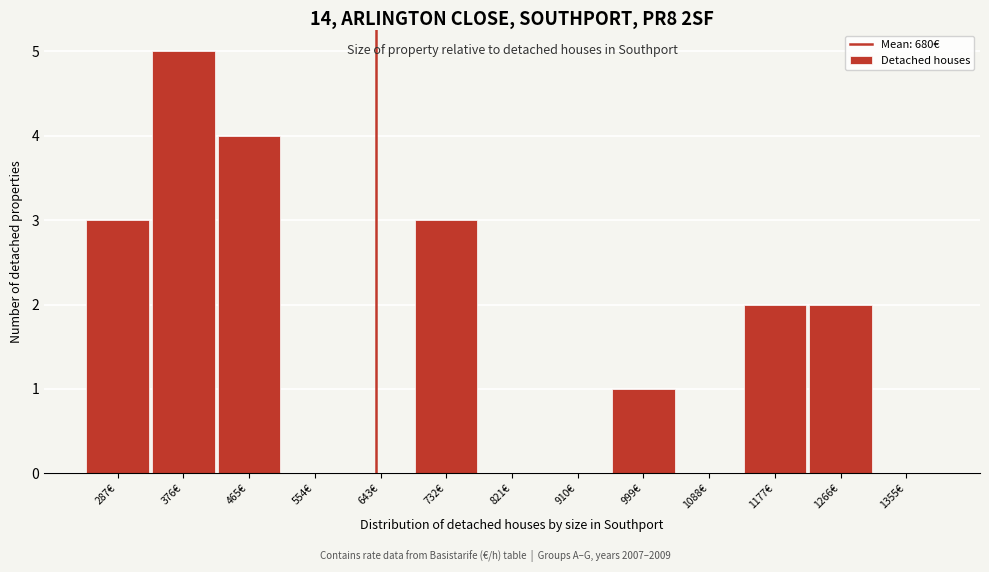

Reading left to right, what are all the values shown in this chart?

287€=3	376€=5	465€=4	554€=0	643€=0	732€=3	821€=0	910€=0	999€=1	1088€=0	1177€=2	1266€=2	1355€=0